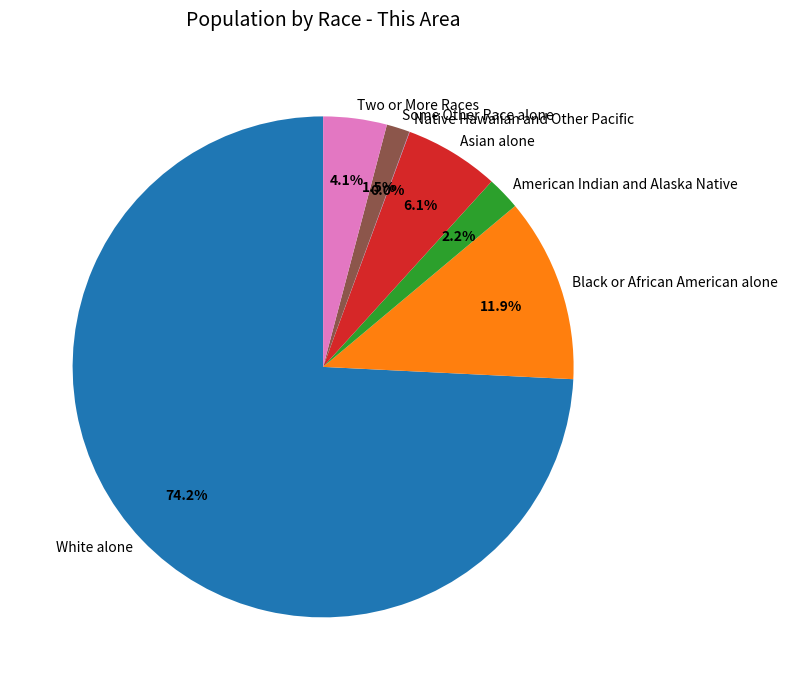

Combined, what portion of the pie is American Indian and Alaska Native and Two or More Races?

6.3%